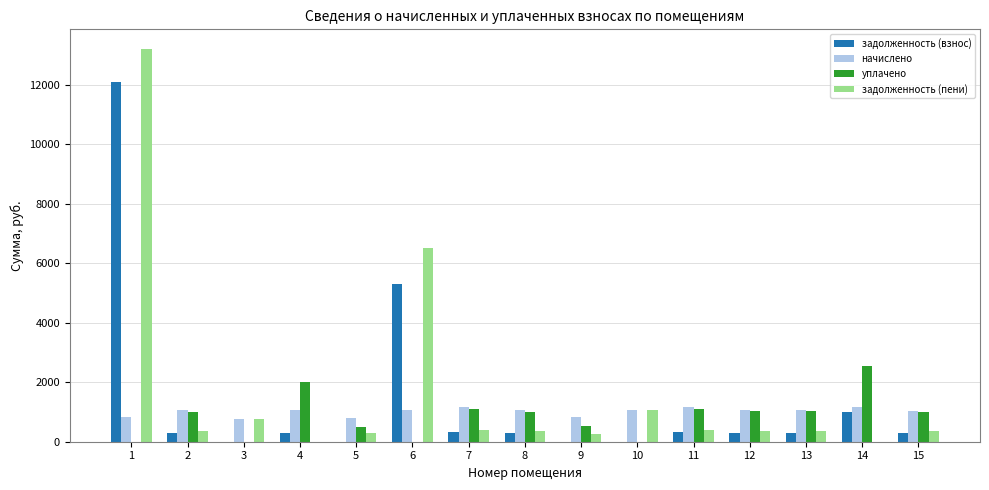

The value of задолженность (взнос) at 12 is 306.0. True or false?

True